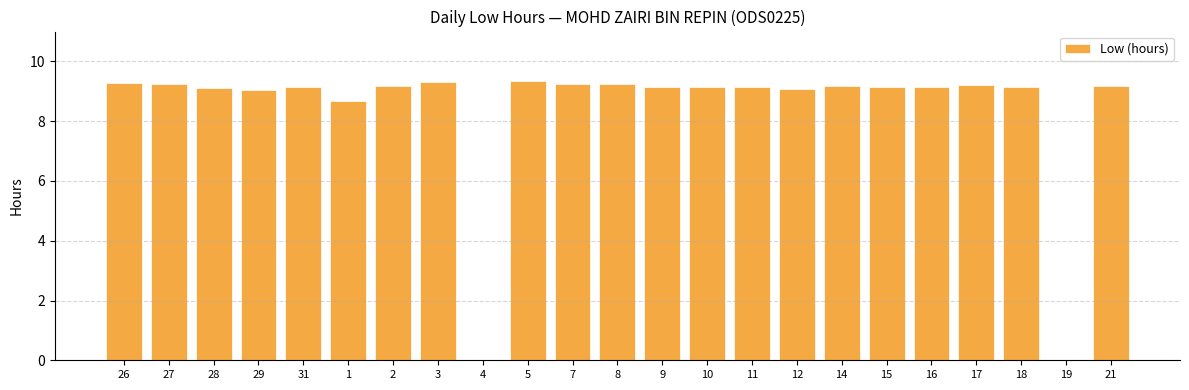

What is the change in value from 8 to 21?

-0.1